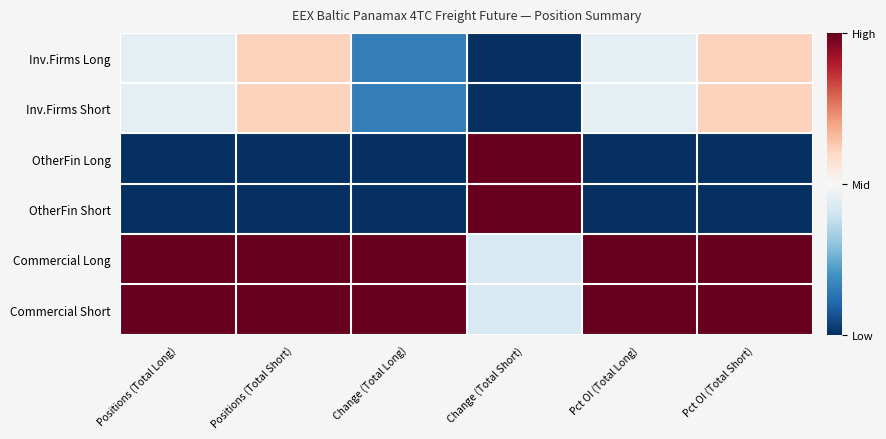

Reading left to right, list all the values displayed in this chart.

Inv.Firms Long: Positions (Total Long)=0.5	Positions (Total Short)=0.6	Change (Total Long)=0.2	Change (Total Short)=0.0	Pct OI (Total Long)=0.5	Pct OI (Total Short)=0.6
Inv.Firms Short: Positions (Total Long)=0.5	Positions (Total Short)=0.6	Change (Total Long)=0.2	Change (Total Short)=0.0	Pct OI (Total Long)=0.5	Pct OI (Total Short)=0.6
OtherFin Long: Positions (Total Long)=0.0	Positions (Total Short)=0.0	Change (Total Long)=0.0	Change (Total Short)=1.0	Pct OI (Total Long)=0.0	Pct OI (Total Short)=0.0
OtherFin Short: Positions (Total Long)=0.0	Positions (Total Short)=0.0	Change (Total Long)=0.0	Change (Total Short)=1.0	Pct OI (Total Long)=0.0	Pct OI (Total Short)=0.0
Commercial Long: Positions (Total Long)=1.0	Positions (Total Short)=1.0	Change (Total Long)=1.0	Change (Total Short)=0.4	Pct OI (Total Long)=1.0	Pct OI (Total Short)=1.0
Commercial Short: Positions (Total Long)=1.0	Positions (Total Short)=1.0	Change (Total Long)=1.0	Change (Total Short)=0.4	Pct OI (Total Long)=1.0	Pct OI (Total Short)=1.0